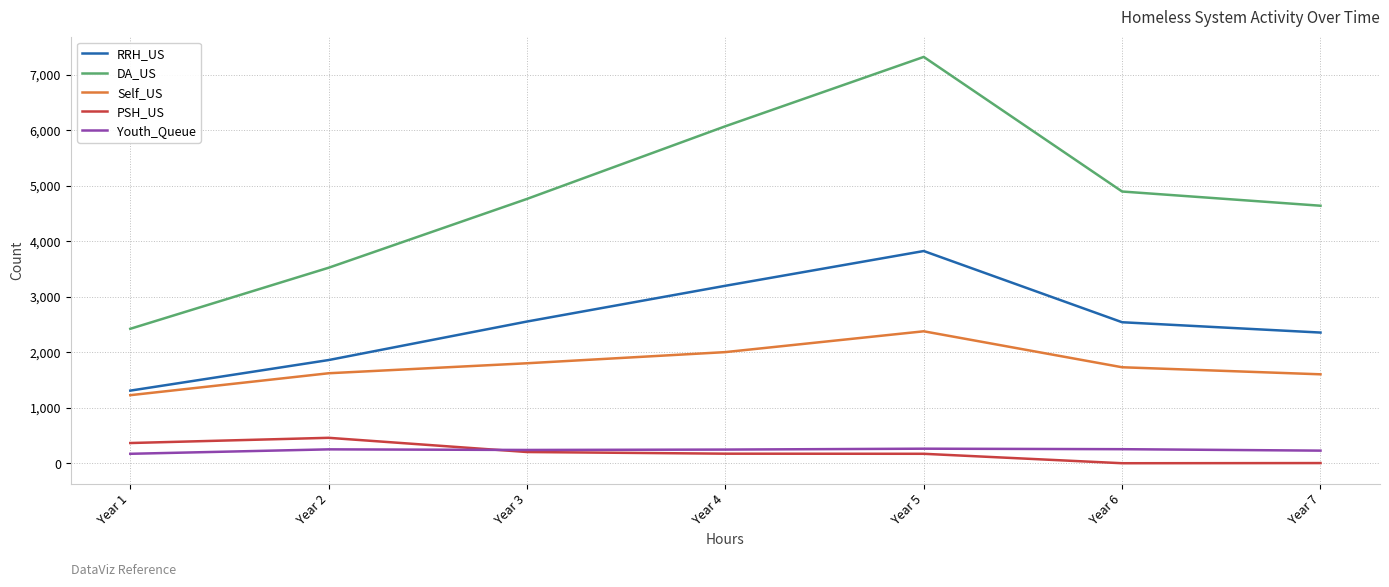

What is the sum of all RRH_US values?

17634